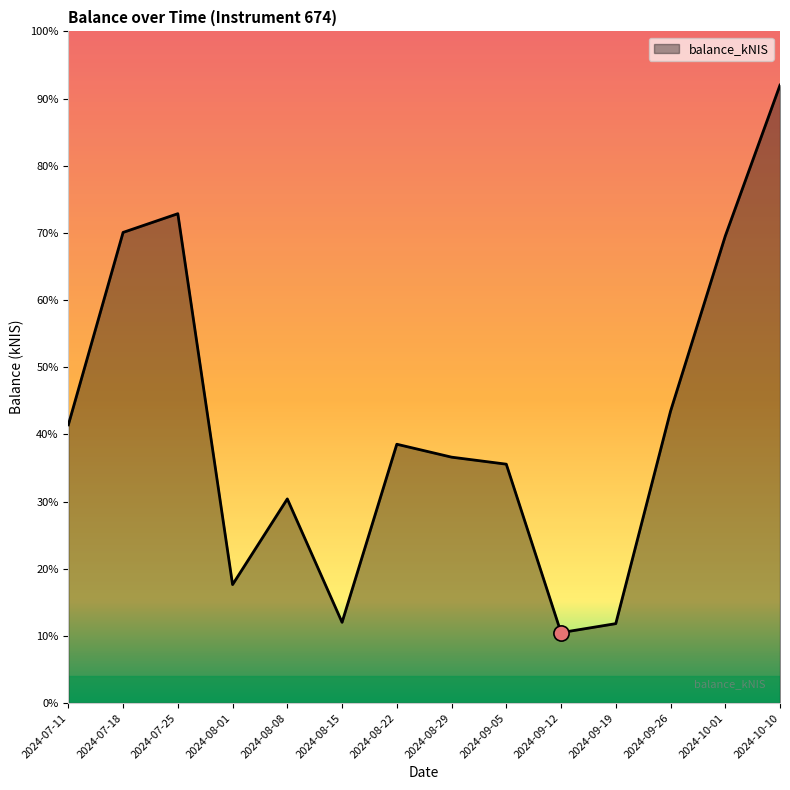

What is the change in value from 2024-08-08 to 2024-10-01?

+39.1